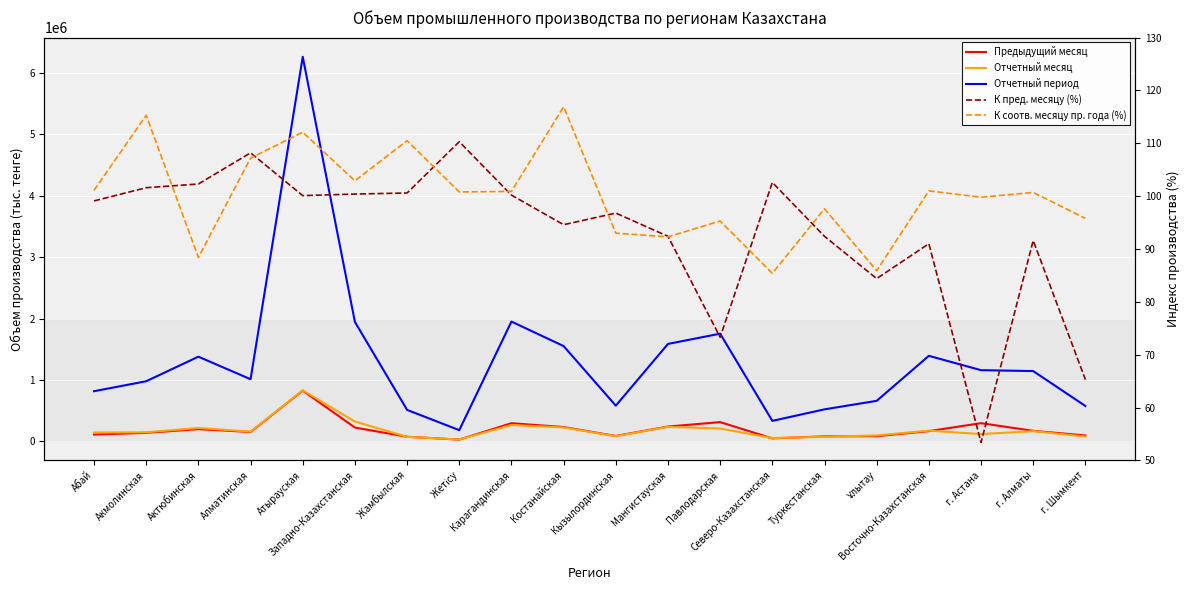

What is the difference between the maximum and minimum values in the К пред. месяцу (%) series?

56.9